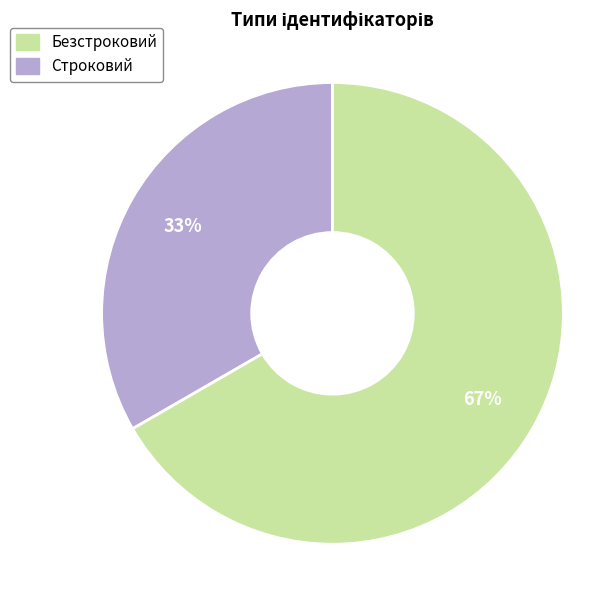

To the nearest percent, what is the average slice percentage?

50%